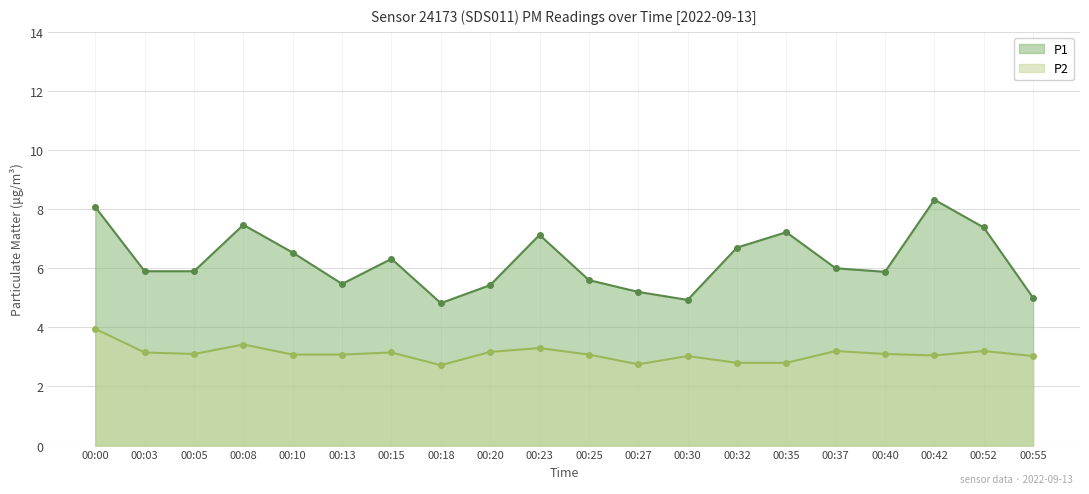

What is the value of the P2 point at the 2nd from the left?

3.1